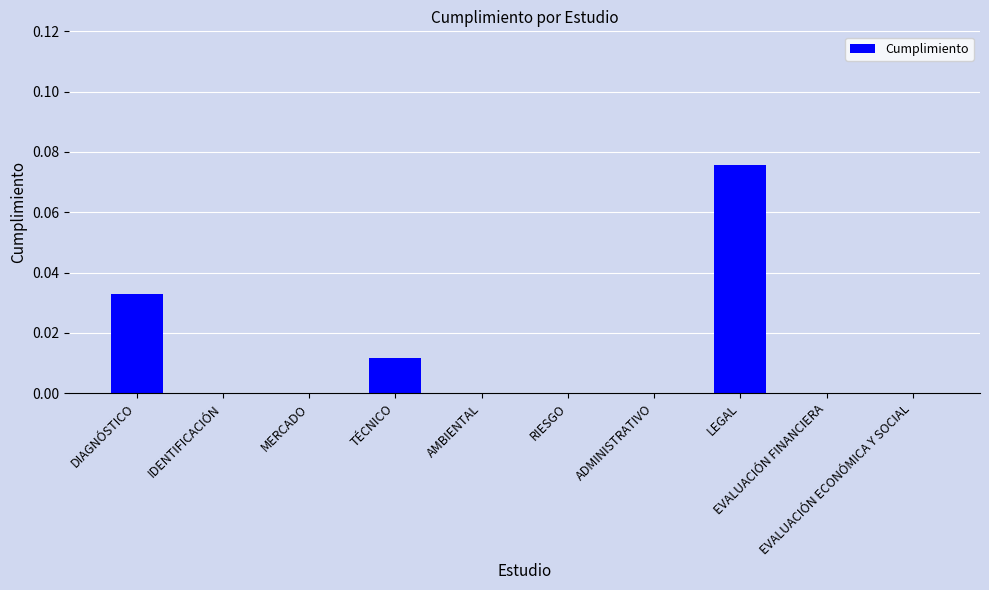

Are the bars horizontal?

No